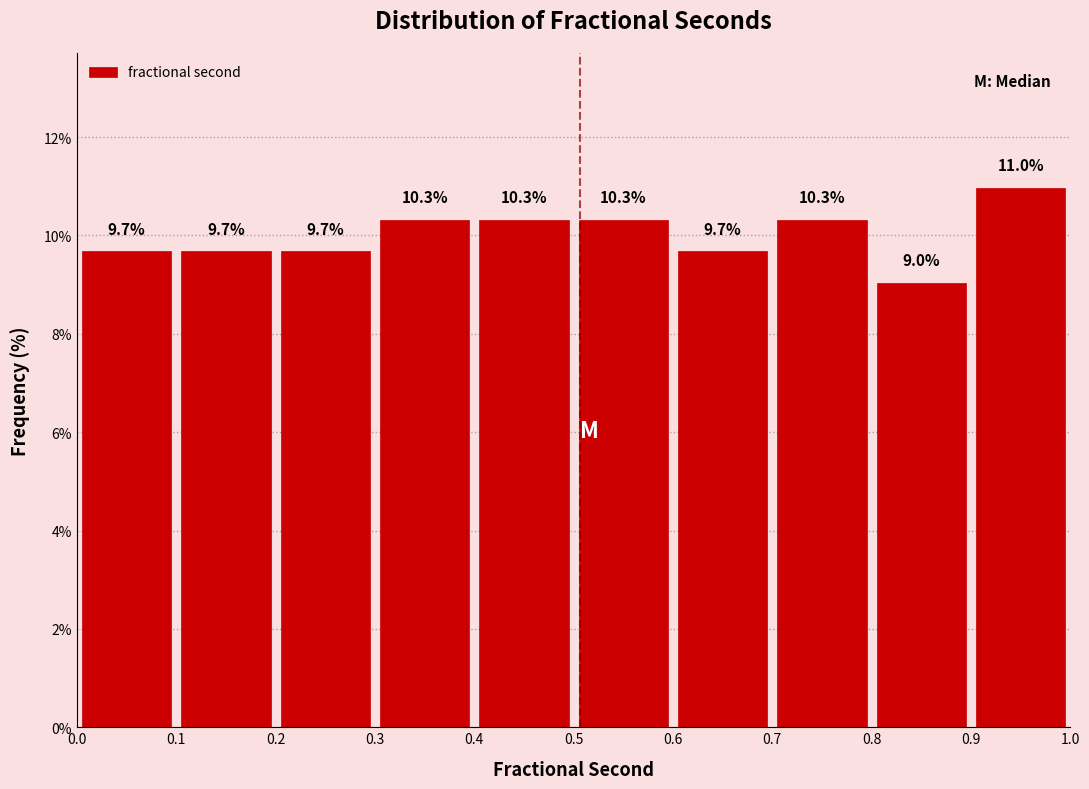

Reading left to right, transcribe this chart: for each bar, give the range it covers on the x-axis and its height.

0.0 to 0.1: 9.7
0.1 to 0.2: 9.7
0.2 to 0.3: 9.7
0.3 to 0.4: 10.3
0.4 to 0.5: 10.3
0.5 to 0.6: 10.3
0.6 to 0.7: 9.7
0.7 to 0.8: 10.3
0.8 to 0.9: 9.0
0.9 to 1.0: 11.0